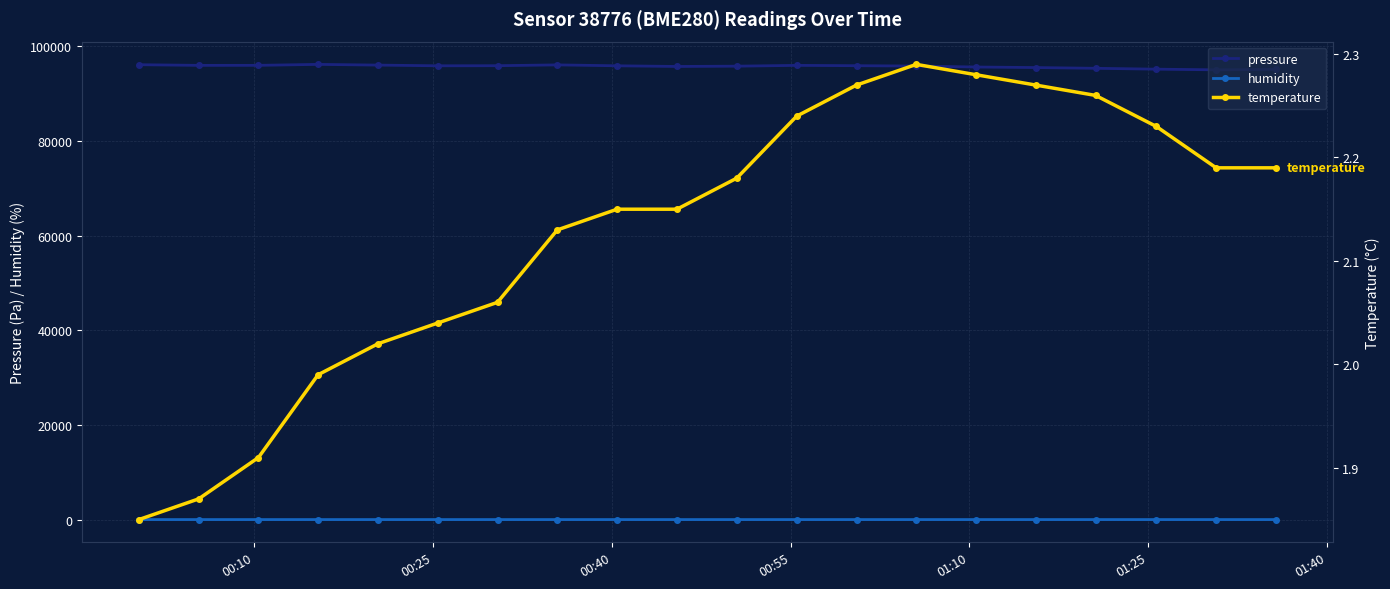

True or false: humidity has more than 2 points higher than both neighbors.

True